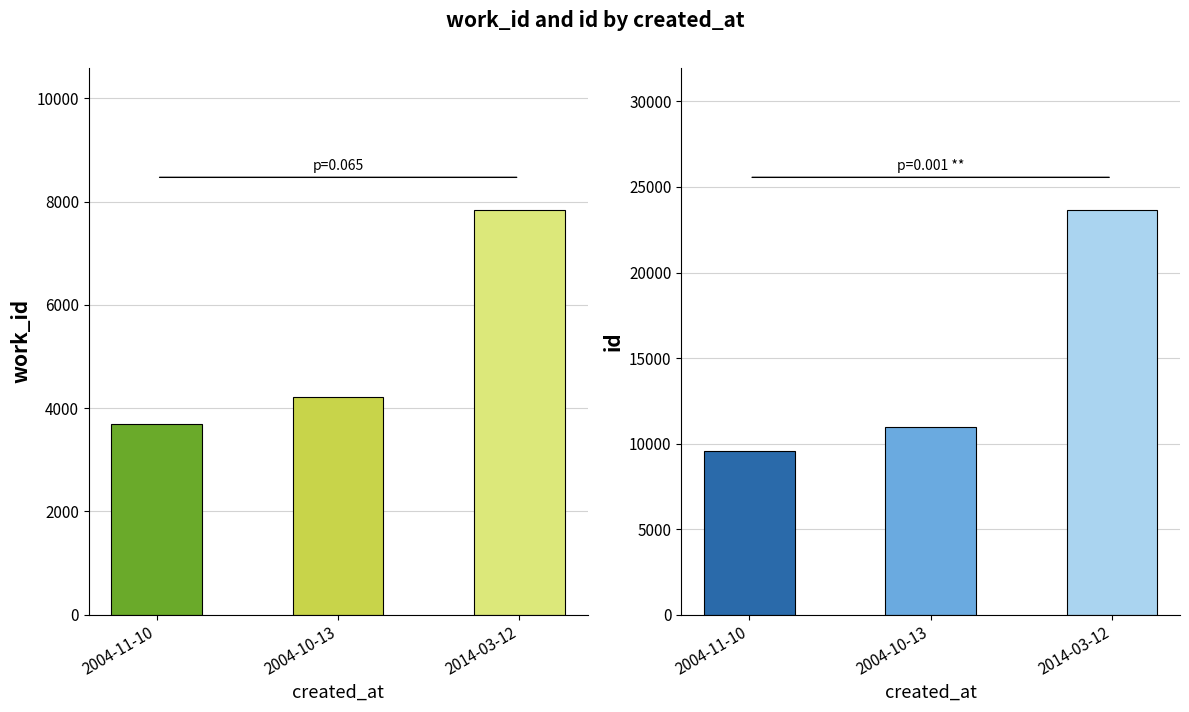

Which series has the widest spread of values?

id